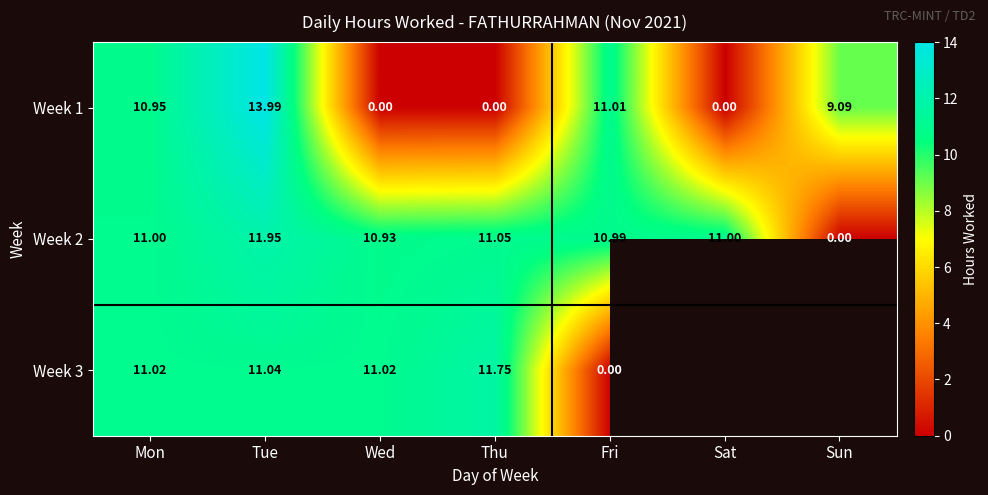

What is the total value across all series at Thu?

22.8